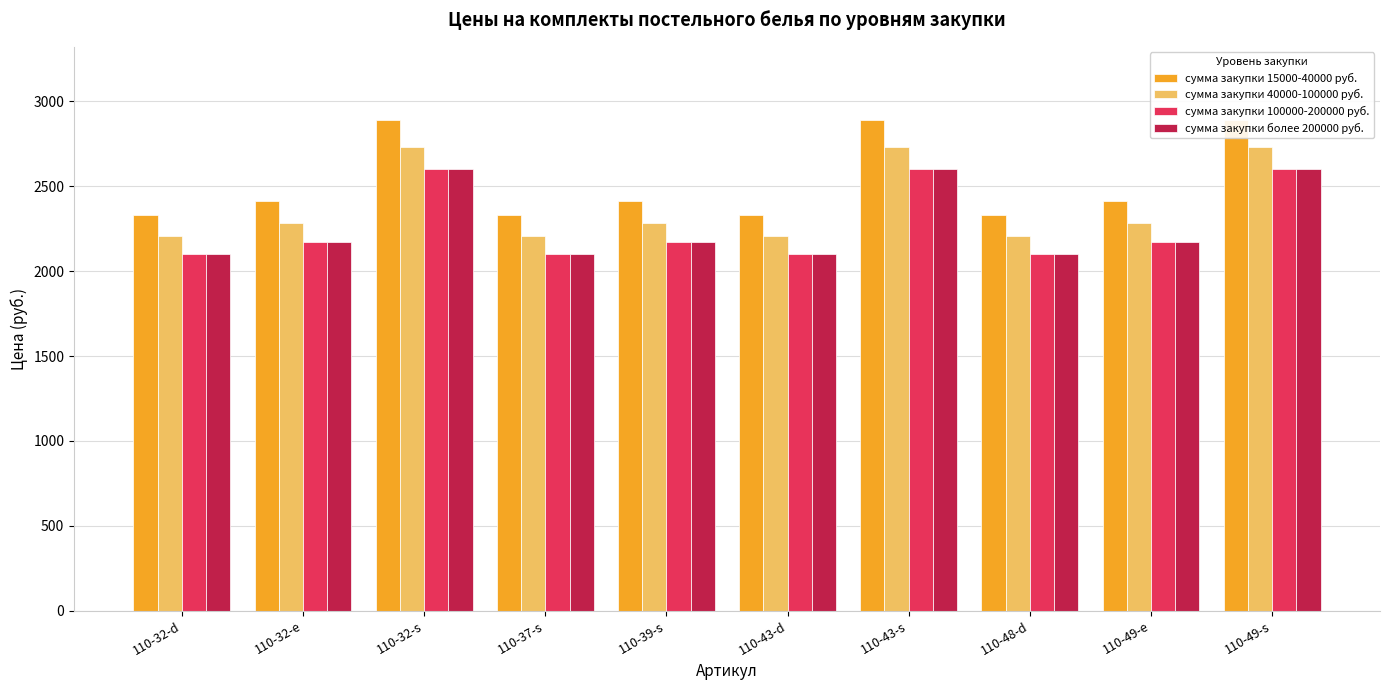

True or false: сумма закупки 100000-200000 руб. has a value of 610 at 110-43-d.

False